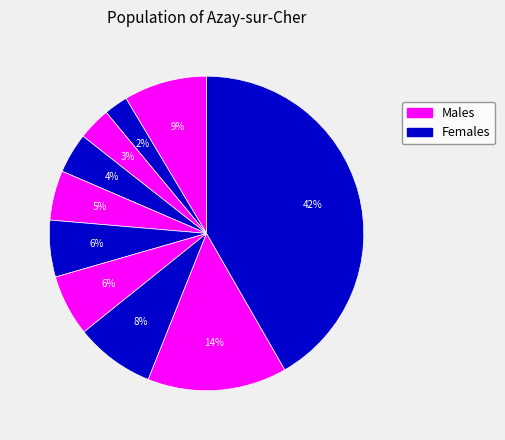

How many slices are in this pie chart?

10